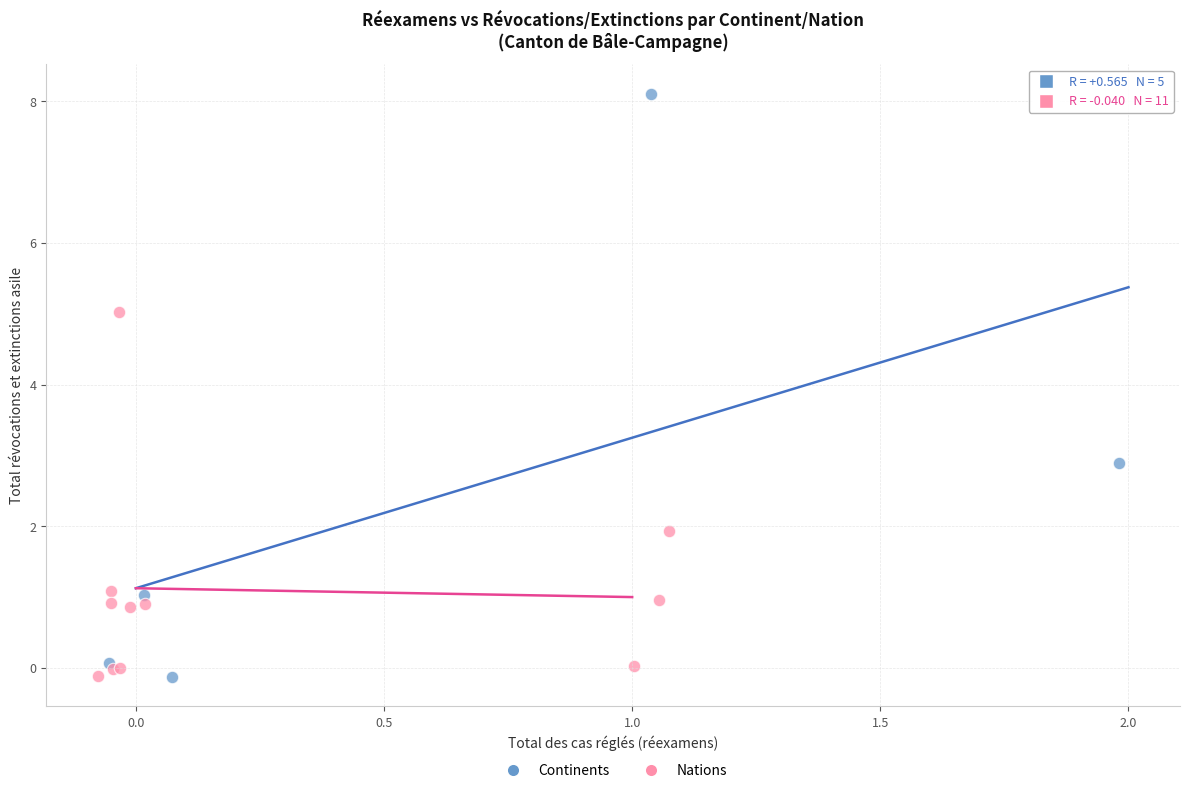

Which series has the widest spread of Y values?

Continents